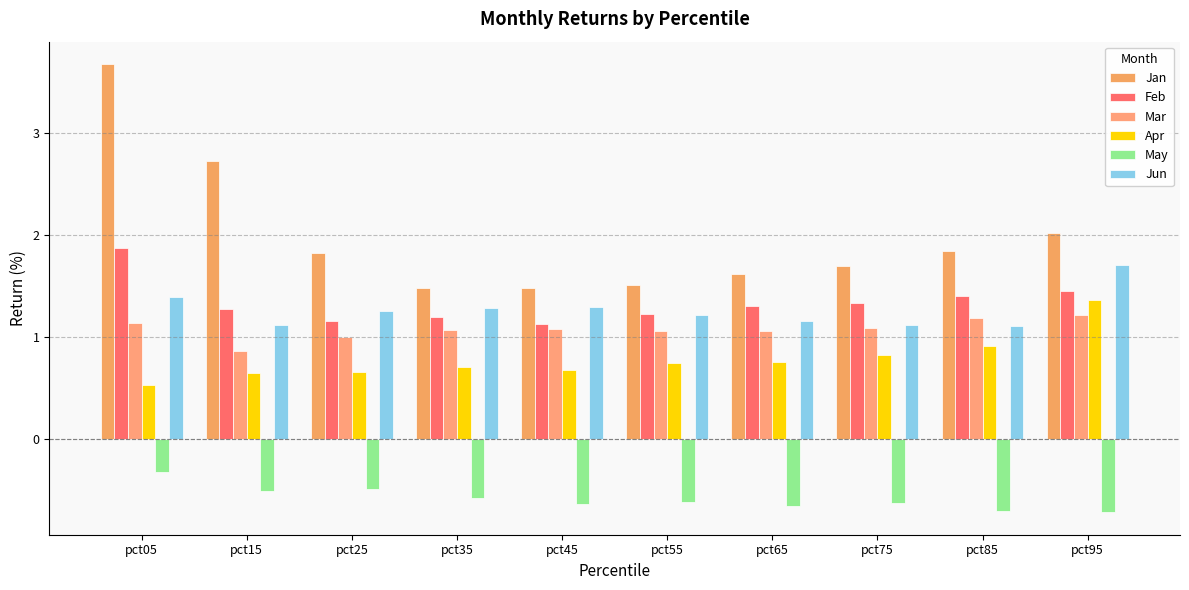

What is the maximum value for May?

-0.3